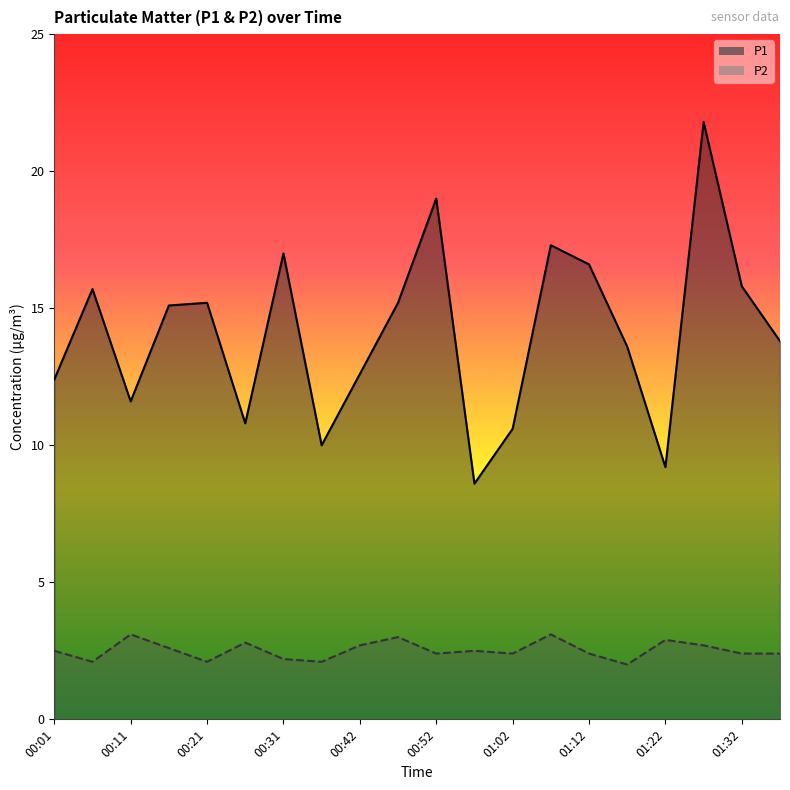

True or false: P1 and P2 intersect in this chart.

False